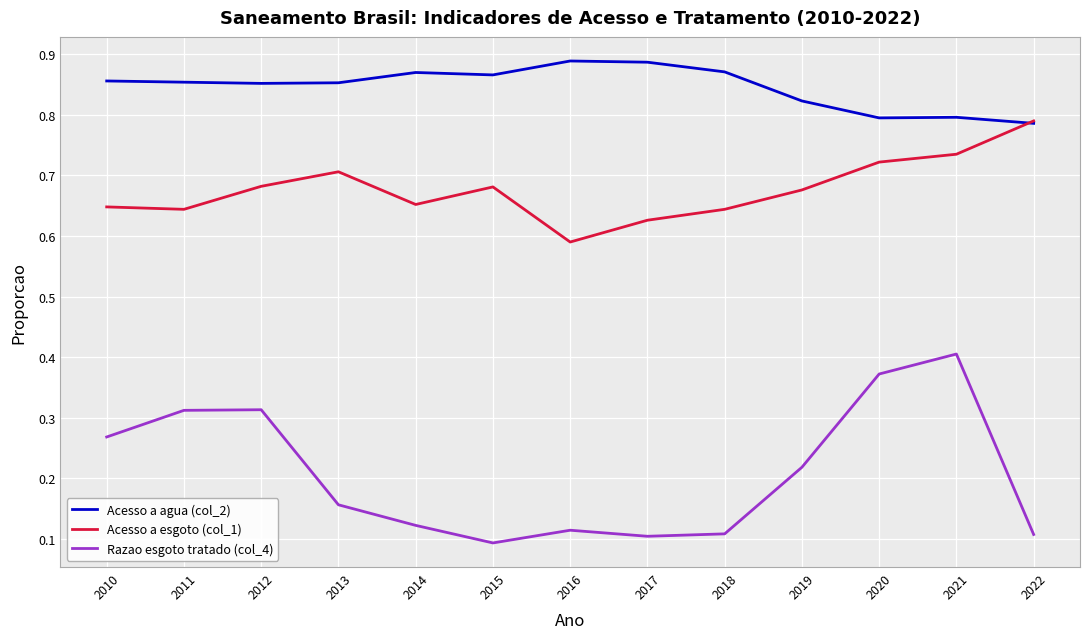

What is the sum of all Razao esgoto tratado (col_4) values?

2.7